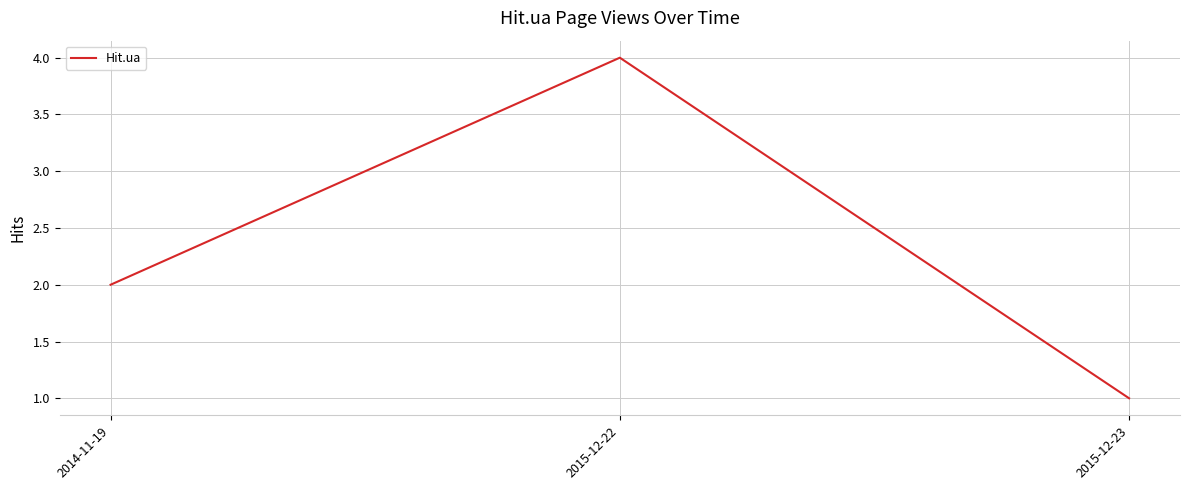

Which category has the highest value across all series?

2015-12-22